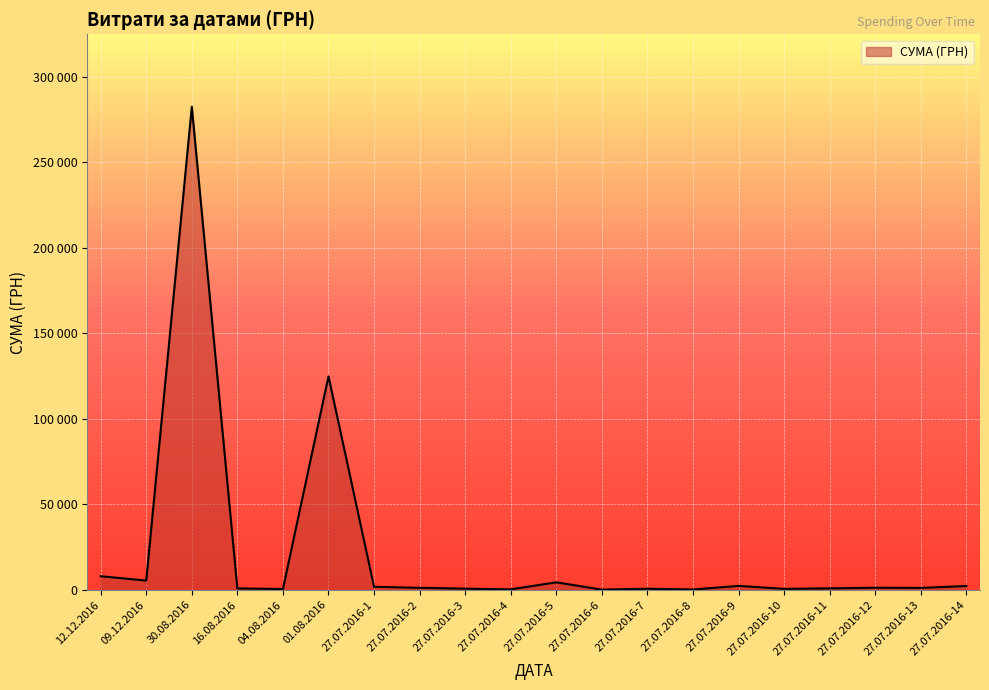

Is it true that the value at 12.12.2016 is 2106.5?

False